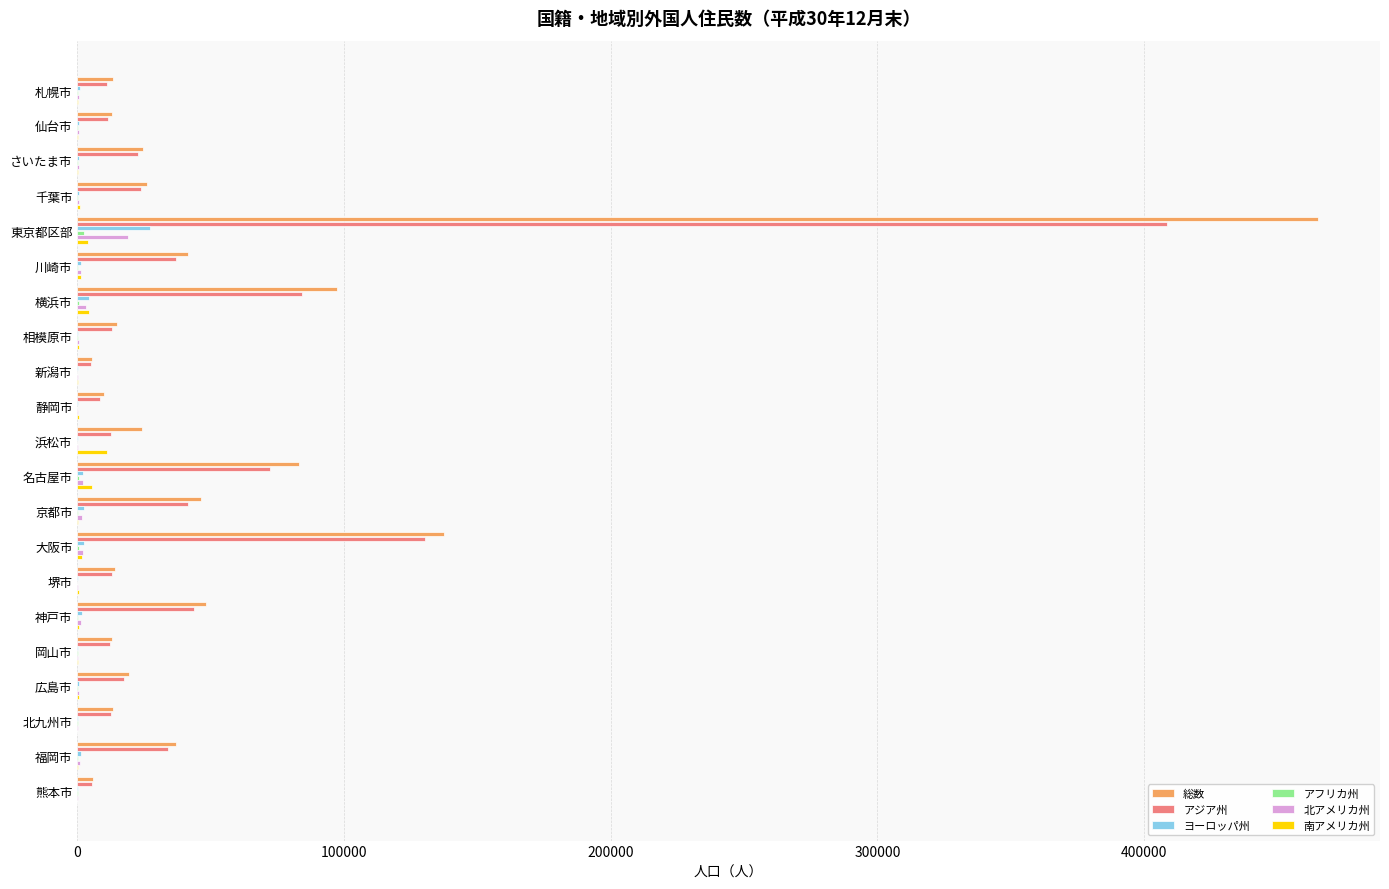

How many data points does each series have?

21